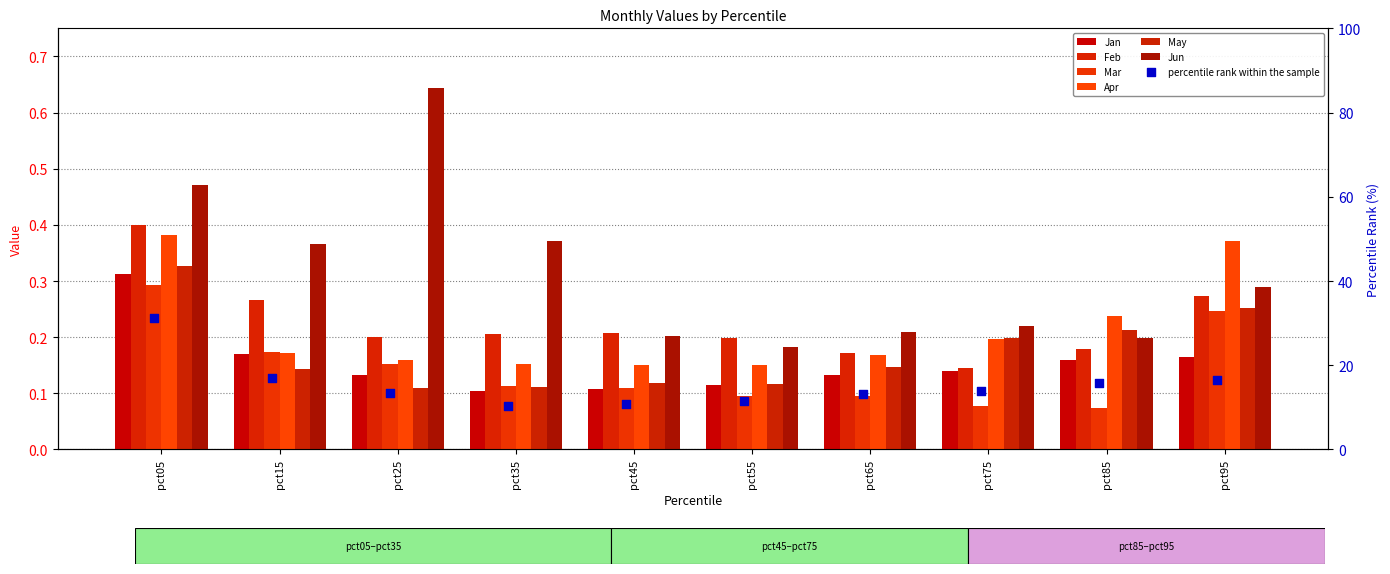

What are all the series names shown in the legend?

Jan, Feb, Mar, Apr, May, Jun